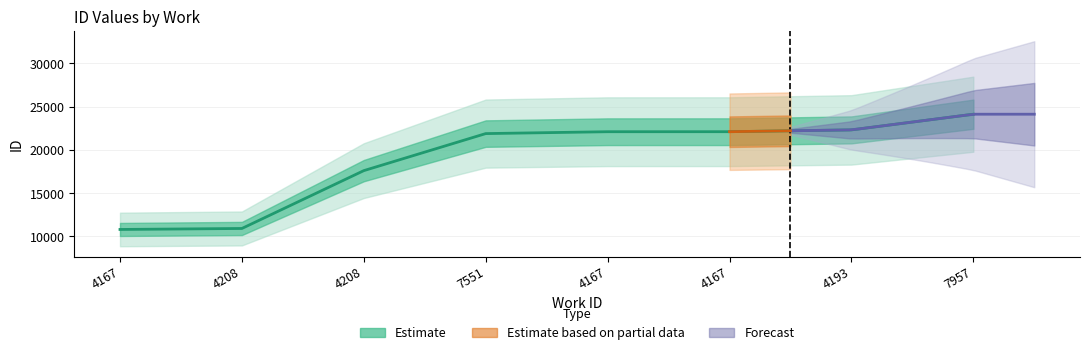

True or false: there are more than 1 points higher than both neighbors.

False